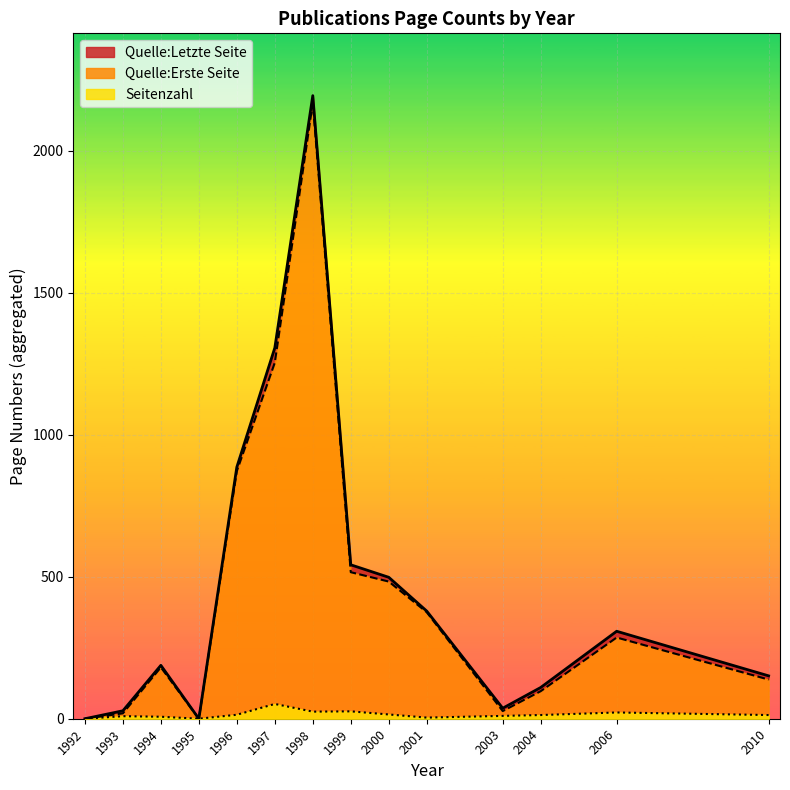

What is the label of the 31st point from the right?

1999